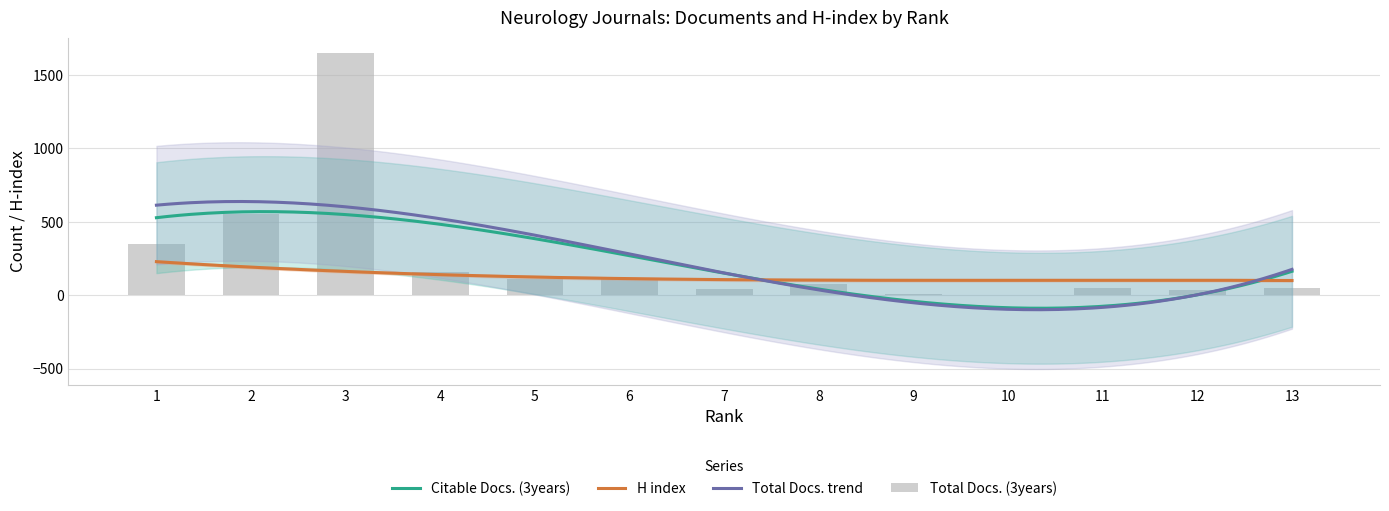

Which category has the highest value across all series?

3